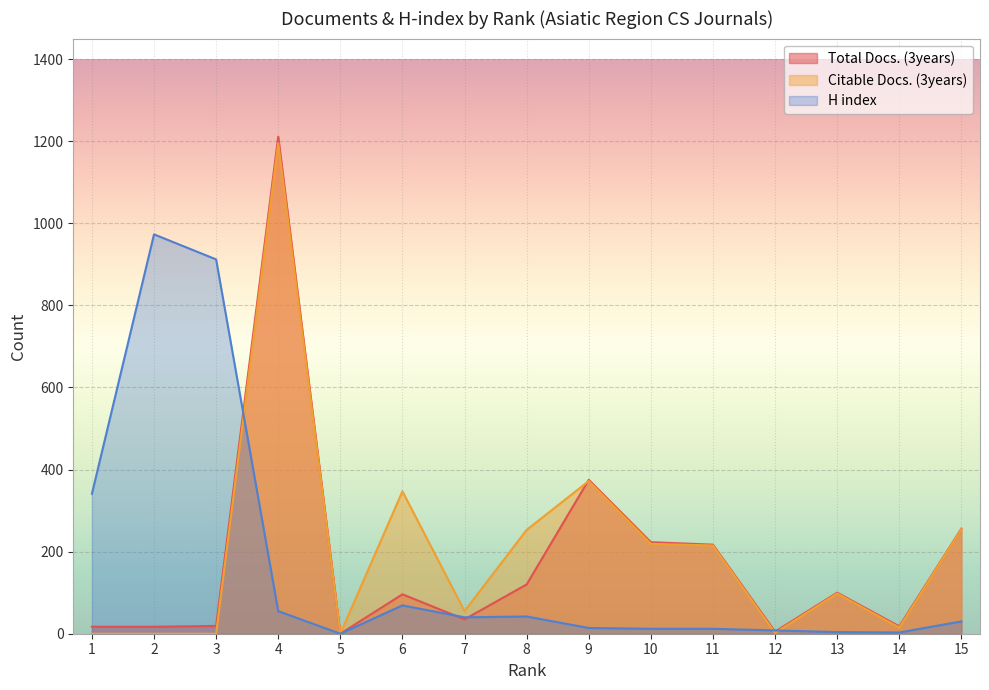

What is the value of the H index point at the 9th from the left?

14